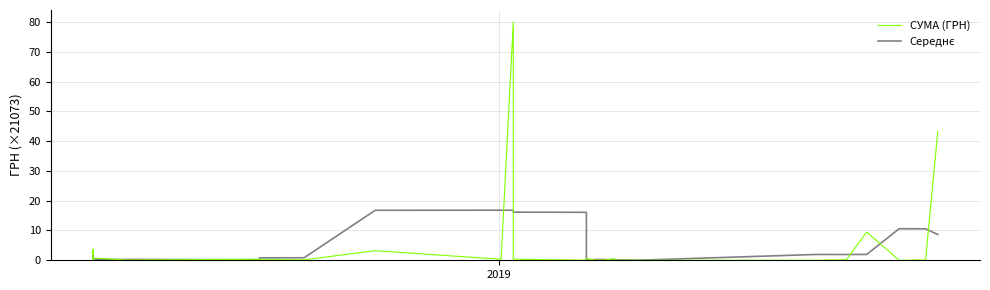

Is this an area chart (filled region under the line)?

No